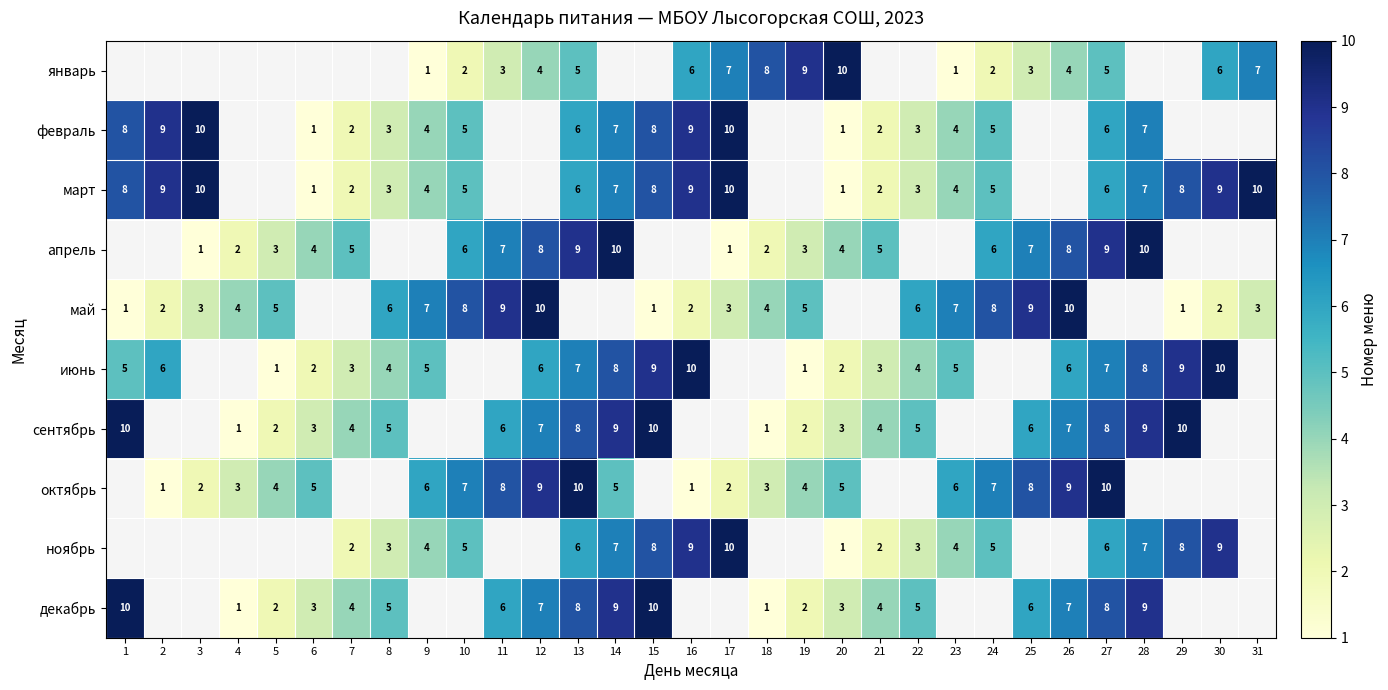

Is it true that май equals 2 at 30?

True